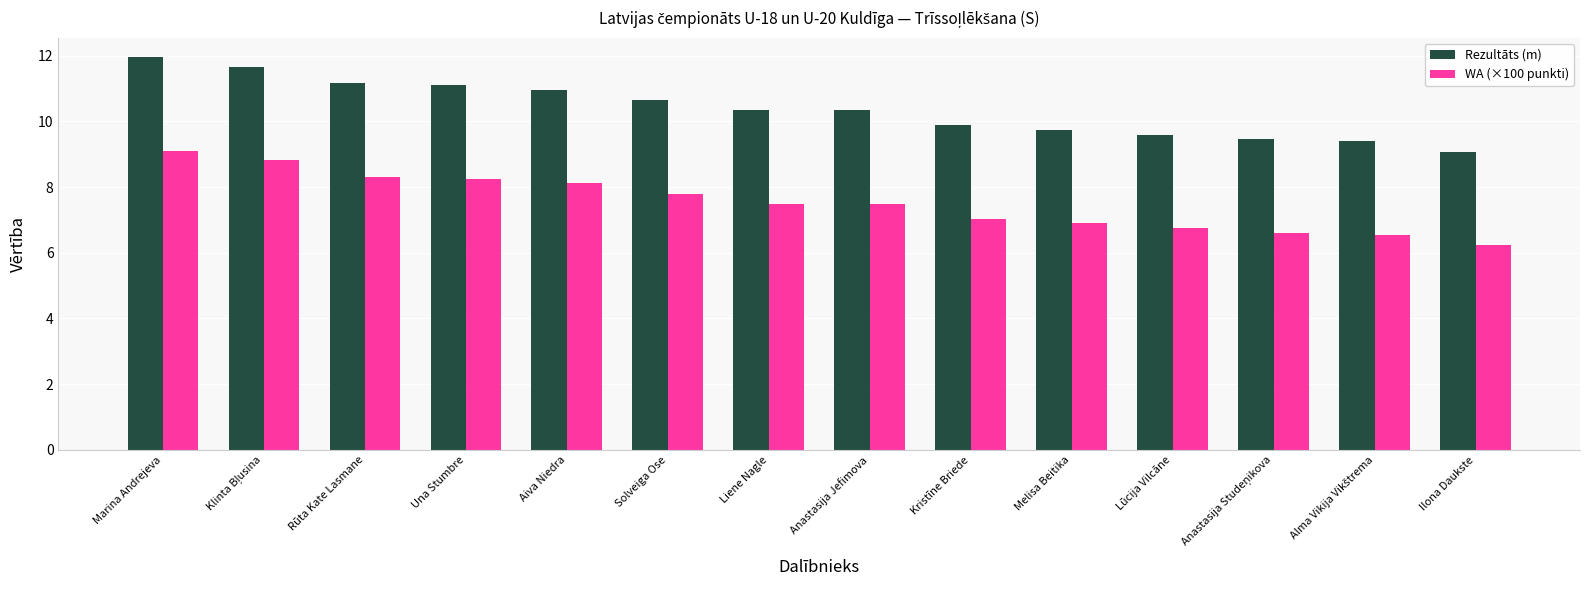

What is the value of the WA (×100 punkti) bar at the 6th from the left?

7.8